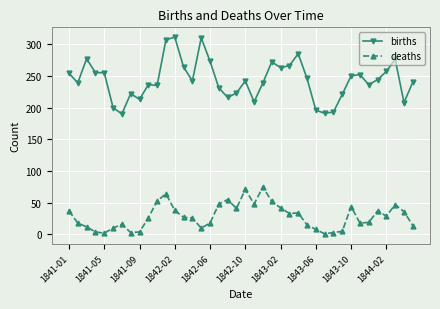

True or false: deaths has more than 0 points higher than both neighbors.

True